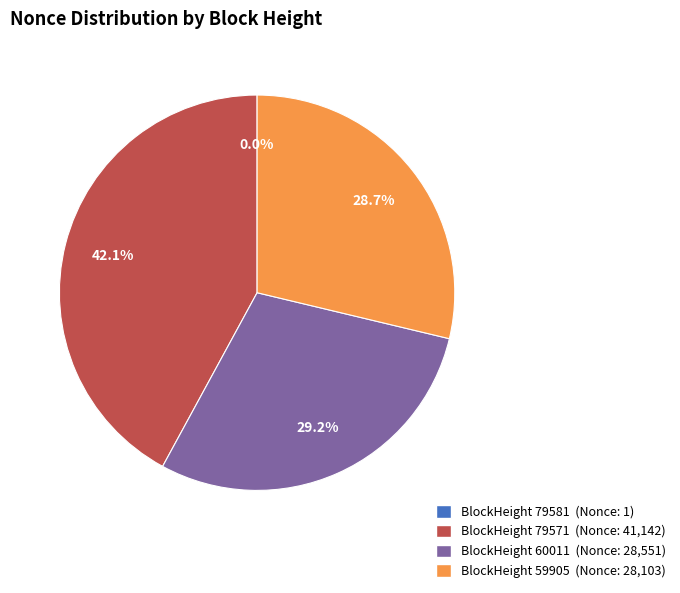

What percentage is NOT represented by BlockHeight 60011 (Nonce: 28,551)?

70.8%